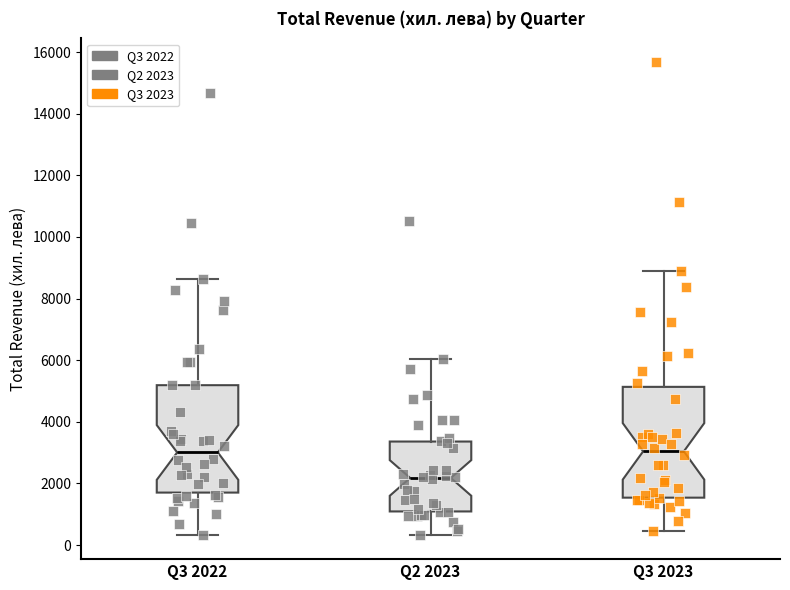

Where does the median line of the box for Q2 2023 sit on the y-axis? The values are not printed on the chart, so give them approximately, as read against the axis.

2200